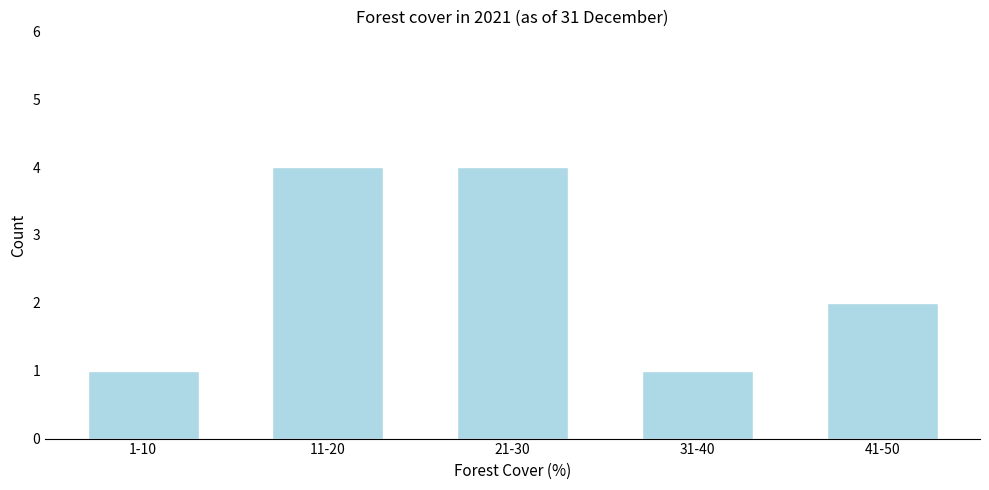

Reading left to right, list all the values displayed in this chart.

1-10=1	11-20=4	21-30=4	31-40=1	41-50=2